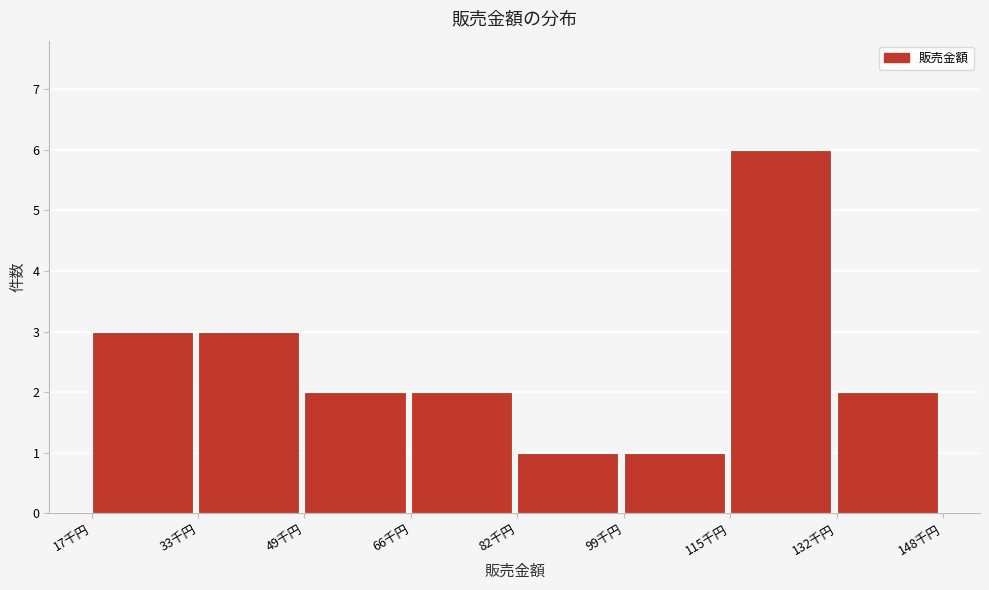

Reading left to right, list all the values displayed in this chart.

3	3	2	2	1	1	6	2